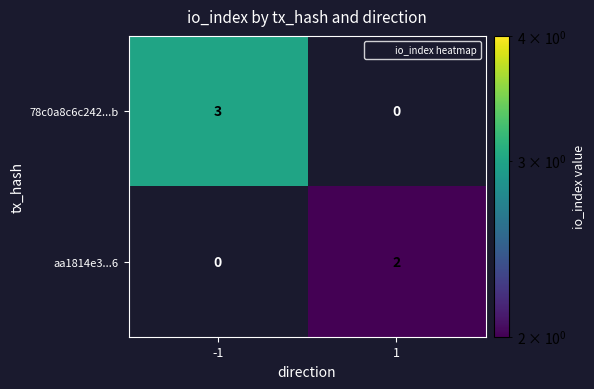

How many data points does each series have?

2